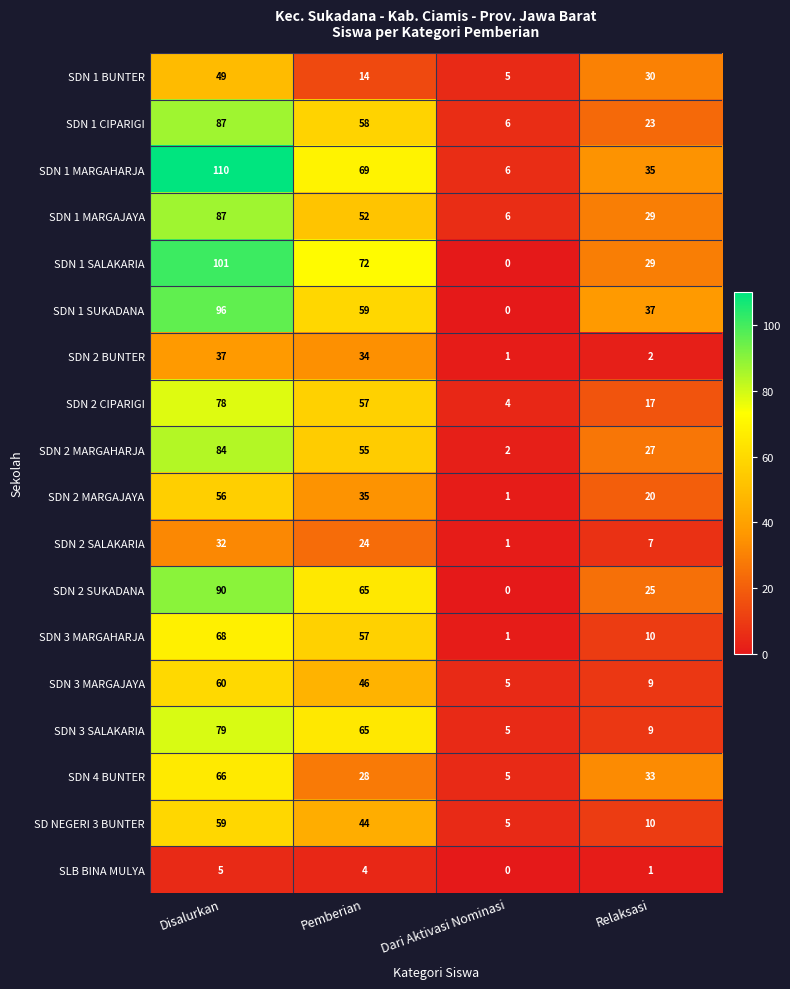

The value of SD NEGERI 3 BUNTER at Dari Aktivasi Nominasi is 2. True or false?

False